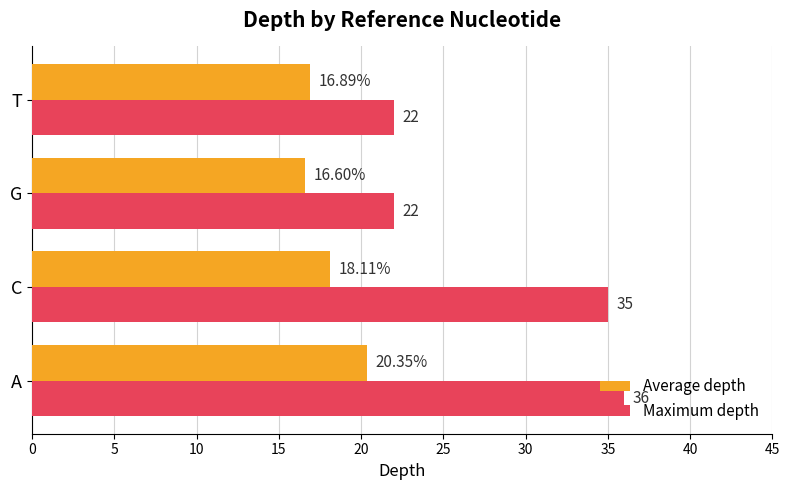

List the series in order of their peak value, highest first.

Maximum depth, Average depth